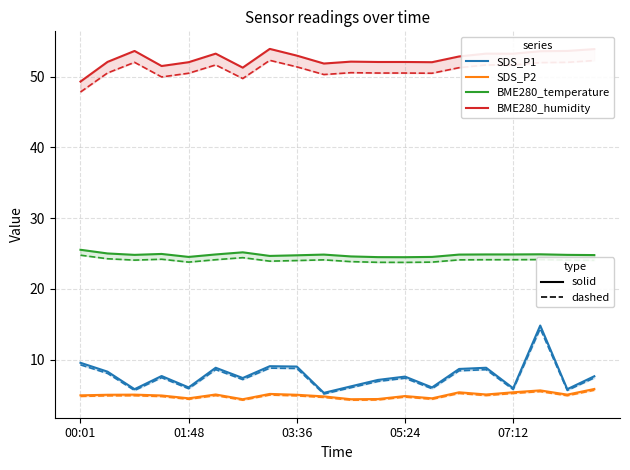

How many interior local valleys does the SDS_P2 series have?

6